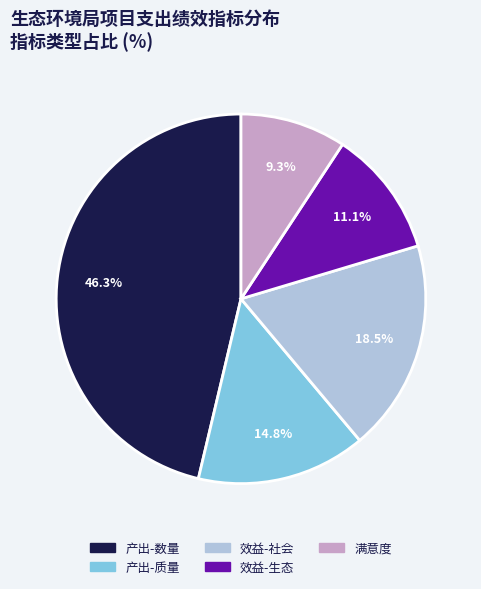

Count the number of slices in the pie.

5